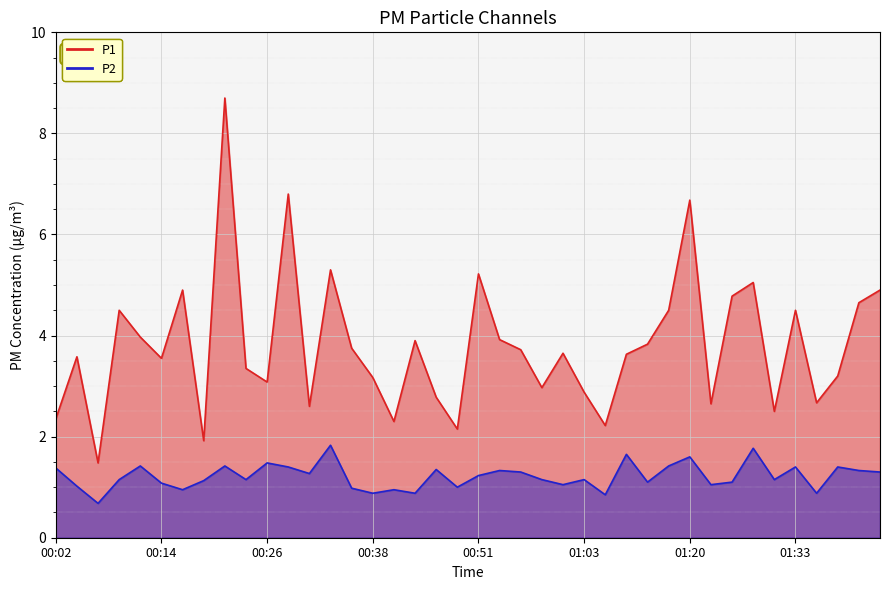

Reading left to right, what are all the values shown in this chart?

P1: 2.4	3.6	1.5	4.5	4.0	3.5	4.9	1.9	8.7	3.4	3.1	6.8	2.6	5.3	3.8	3.2	2.3	3.9	2.8	2.1	5.2	3.9	3.7	3.0	3.6	2.9	2.2	3.6	3.8	4.5	6.7	2.6	4.8	5.0	2.5	4.5	2.7	3.2	4.7	4.9
P2: 1.4	1.0	0.7	1.1	1.4	1.1	0.9	1.1	1.4	1.1	1.5	1.4	1.3	1.8	1.0	0.9	0.9	0.9	1.4	1.0	1.2	1.3	1.3	1.1	1.1	1.1	0.8	1.6	1.1	1.4	1.6	1.1	1.1	1.8	1.1	1.4	0.9	1.4	1.3	1.3